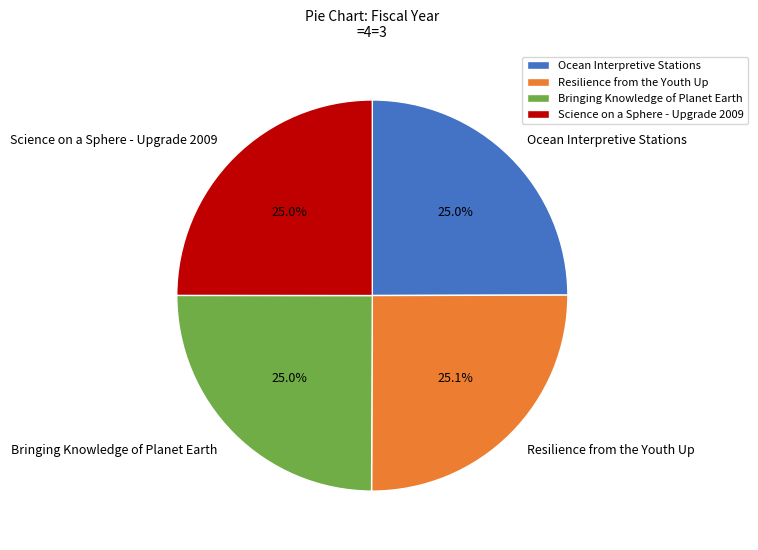

How much of the chart is everything except Resilience from the Youth Up?

74.9%